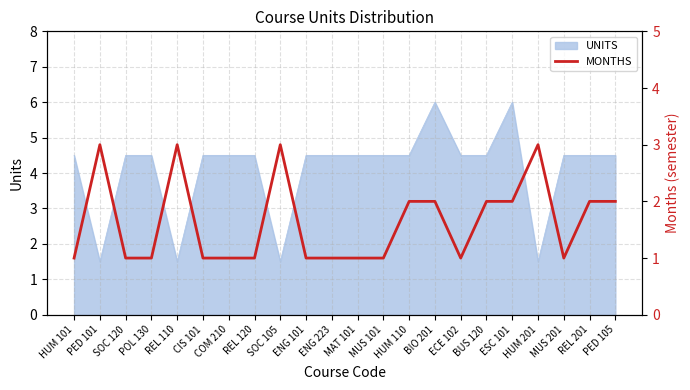

True or false: the data shows 1 at POL 130.

False